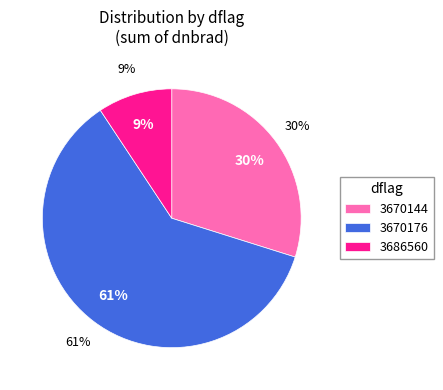

How many slices are in this pie chart?

3